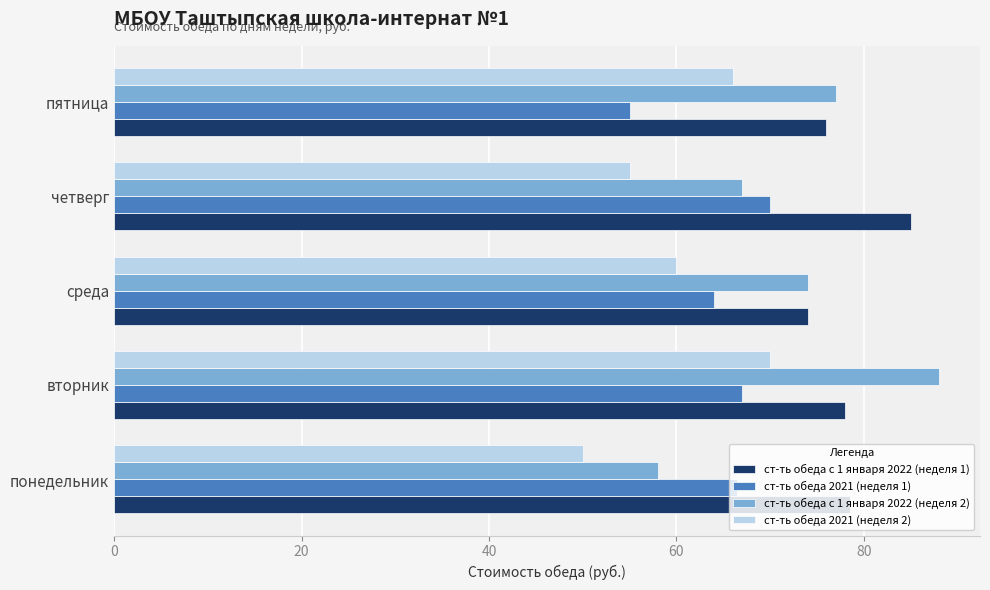

Which series has the widest spread of values?

ст-ть обеда с 1 января 2022 (неделя 2)